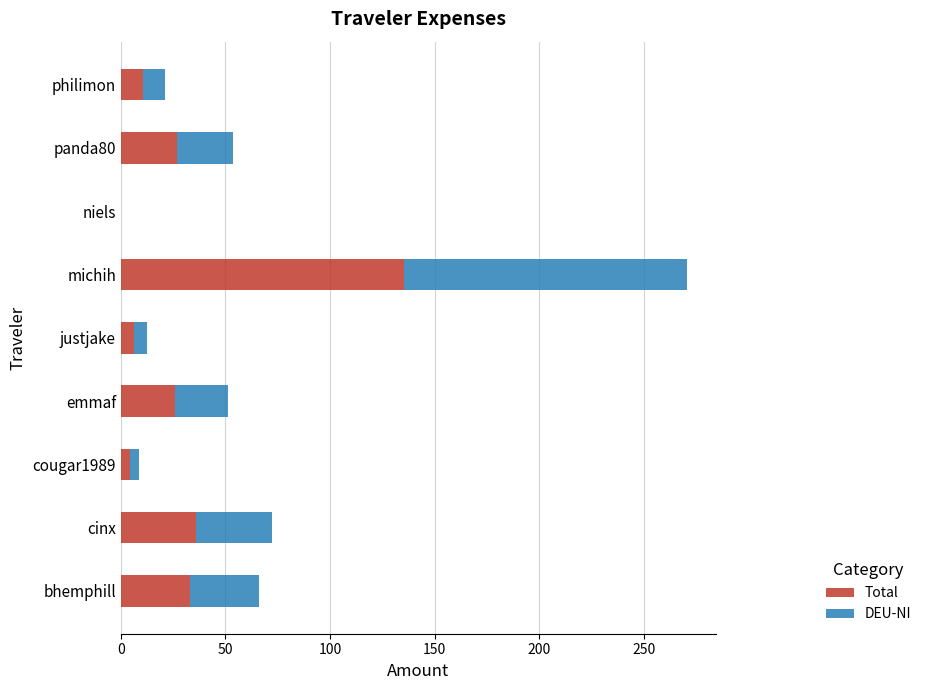

What is the total value across all series at bhemphill?

66.1